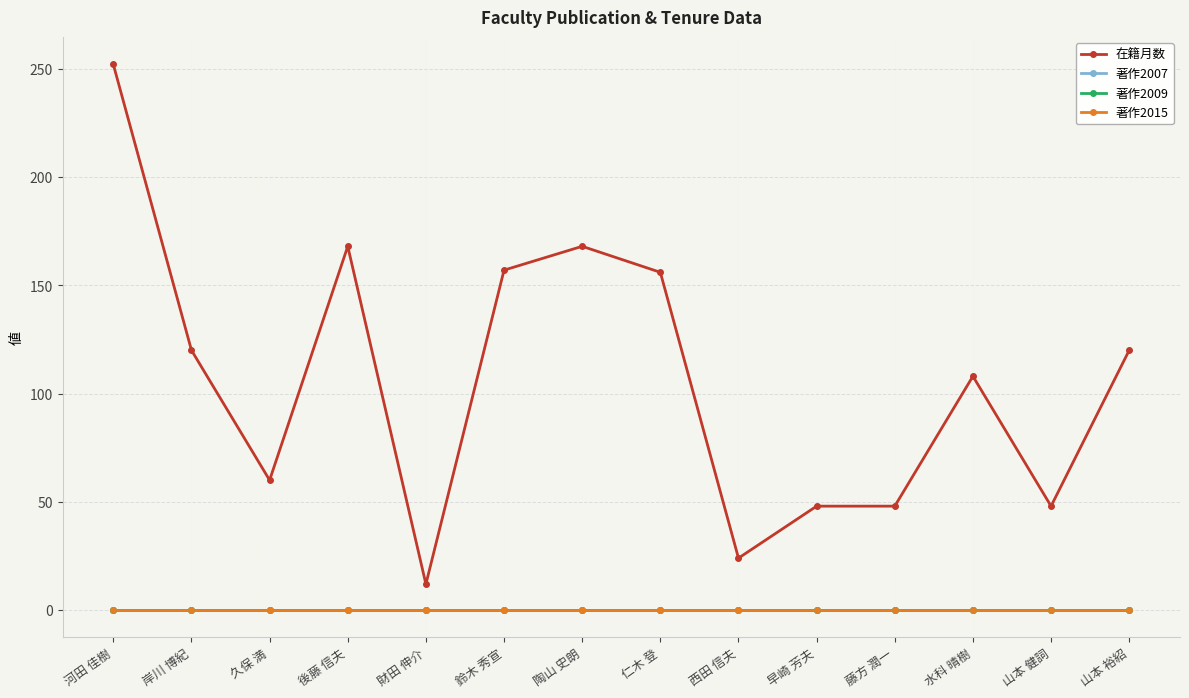

Reading left to right, extract all data points from this chart.

在籍月数: 河田 佳樹=252	岸川 博紀=120	久保 満=60	後藤 信夫=168	財田 伸介=12	鈴木 秀宣=157	陶山 史朗=168	仁木 登=156	西田 信夫=24	早崎 芳夫=48	藤方 潤一=48	水科 晴樹=108	山本 健詞=48	山本 裕紹=120
著作2007: 河田 佳樹=0	岸川 博紀=0	久保 満=0	後藤 信夫=0	財田 伸介=0	鈴木 秀宣=0	陶山 史朗=0	仁木 登=0	西田 信夫=0	早崎 芳夫=0	藤方 潤一=0	水科 晴樹=0	山本 健詞=0	山本 裕紹=0
著作2009: 河田 佳樹=0	岸川 博紀=0	久保 満=0	後藤 信夫=0	財田 伸介=0	鈴木 秀宣=0	陶山 史朗=0	仁木 登=0	西田 信夫=0	早崎 芳夫=0	藤方 潤一=0	水科 晴樹=0	山本 健詞=0	山本 裕紹=0
著作2015: 河田 佳樹=0	岸川 博紀=0	久保 満=0	後藤 信夫=0	財田 伸介=0	鈴木 秀宣=0	陶山 史朗=0	仁木 登=0	西田 信夫=0	早崎 芳夫=0	藤方 潤一=0	水科 晴樹=0	山本 健詞=0	山本 裕紹=0